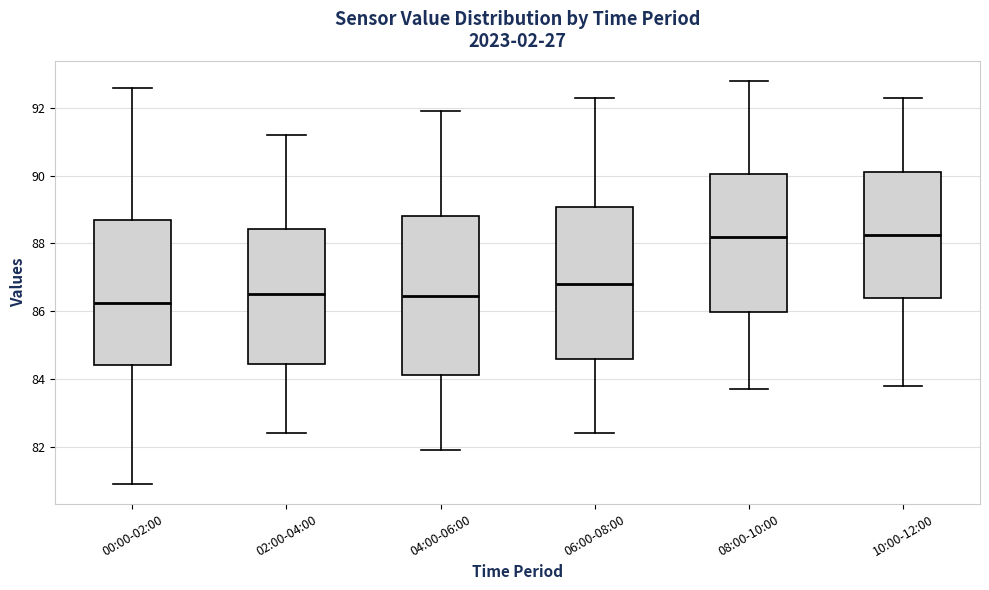

Which box is the tallest, from its lower edge to its upper edge?

04:00-06:00